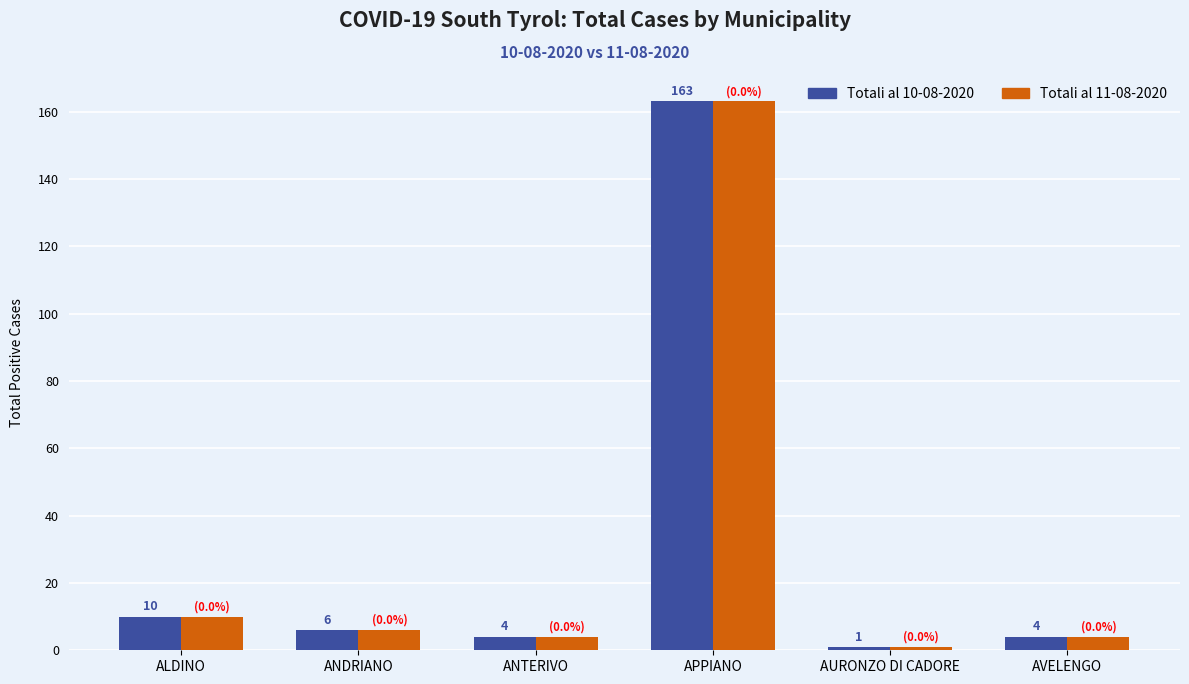

What is the total value across all series at AVELENGO?

8